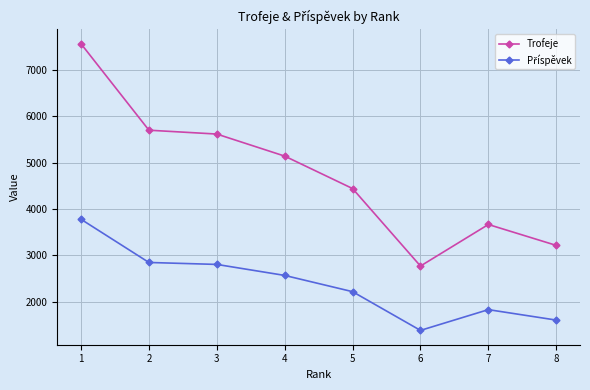

How many interior local valleys does the Trofeje series have?

1